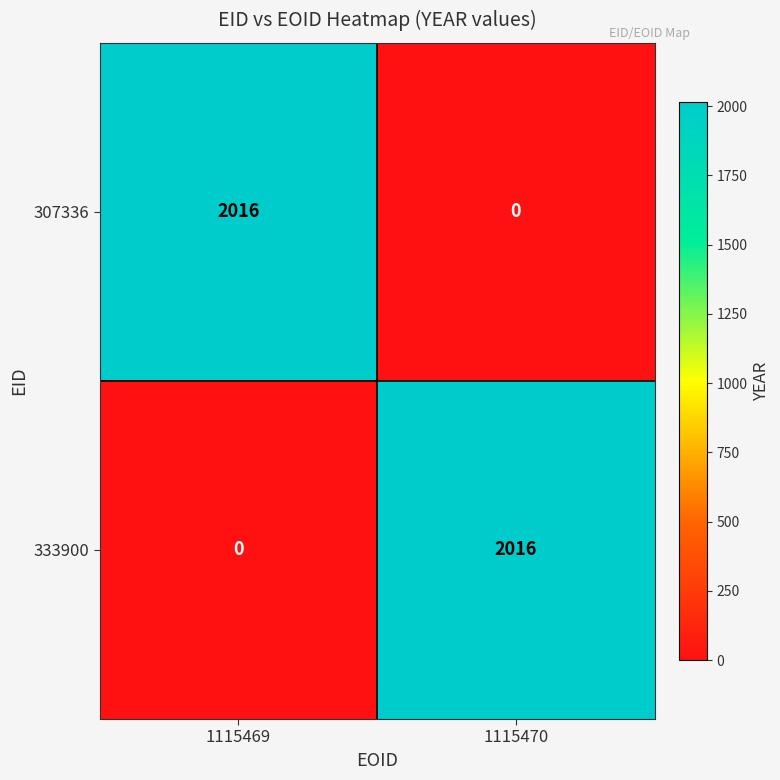

At which label is 333900 closest to 1008?

1115469